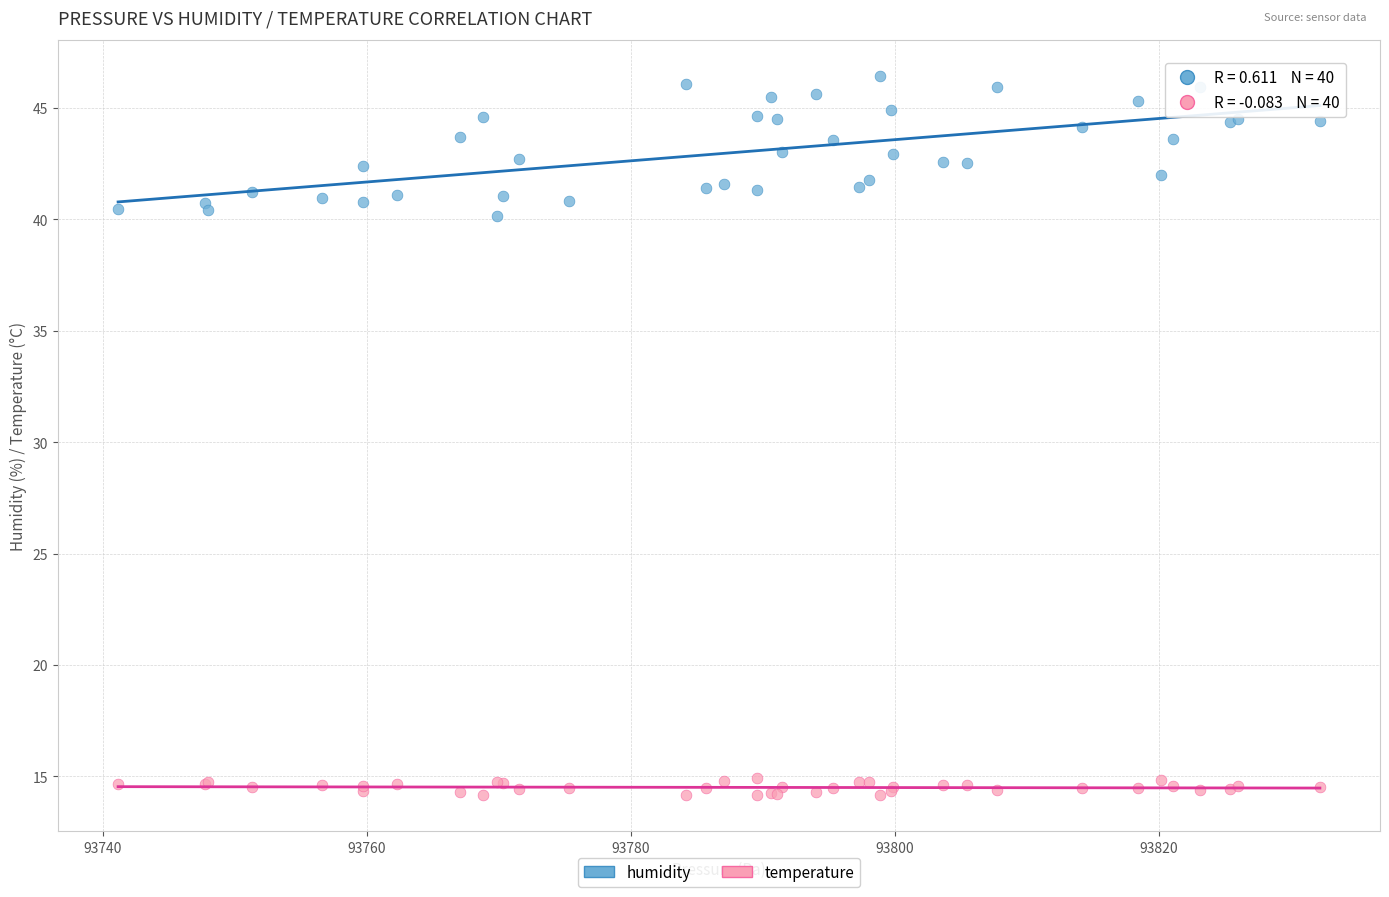

Which series contains the highest Y value?

humidity